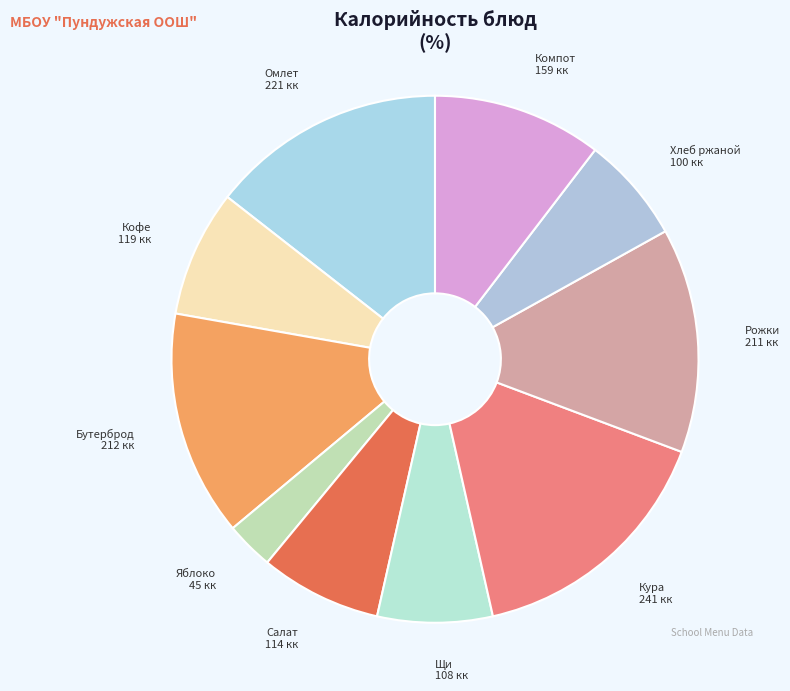

Count the number of slices in the pie.

10